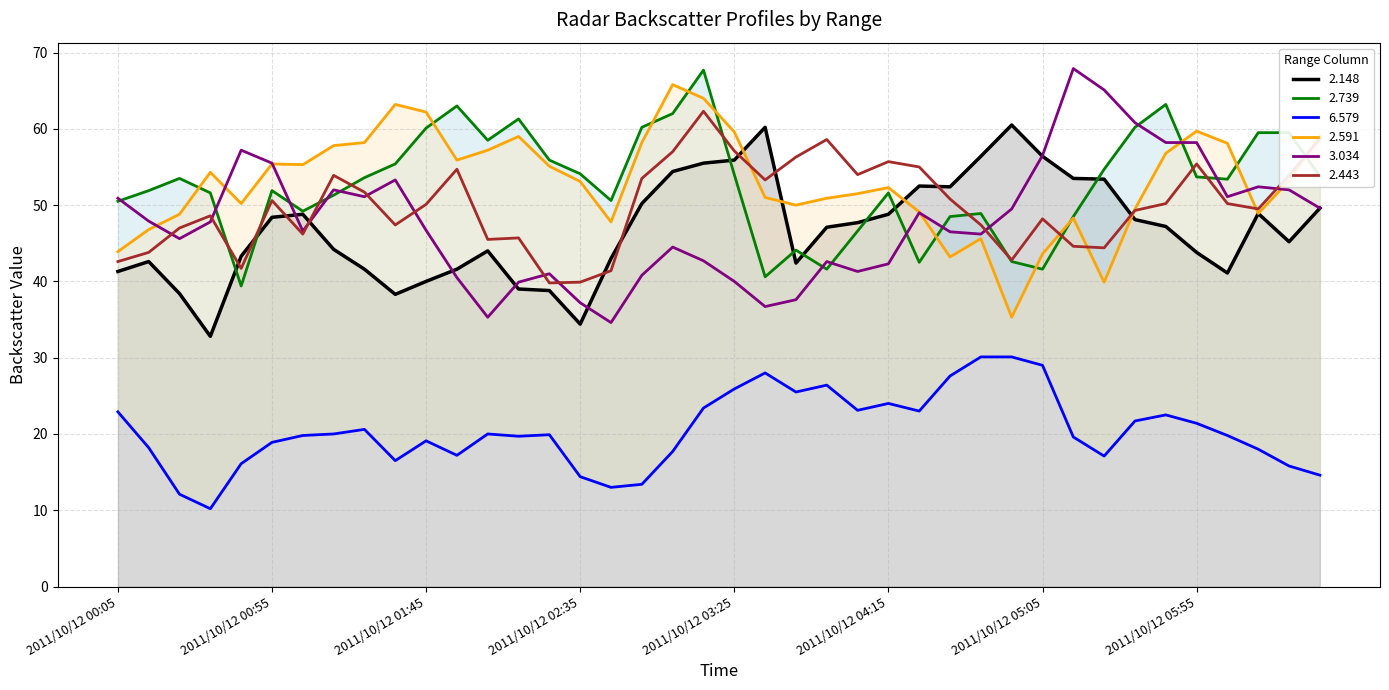

Which category has the highest value across all series?

2011/10/12 05:15